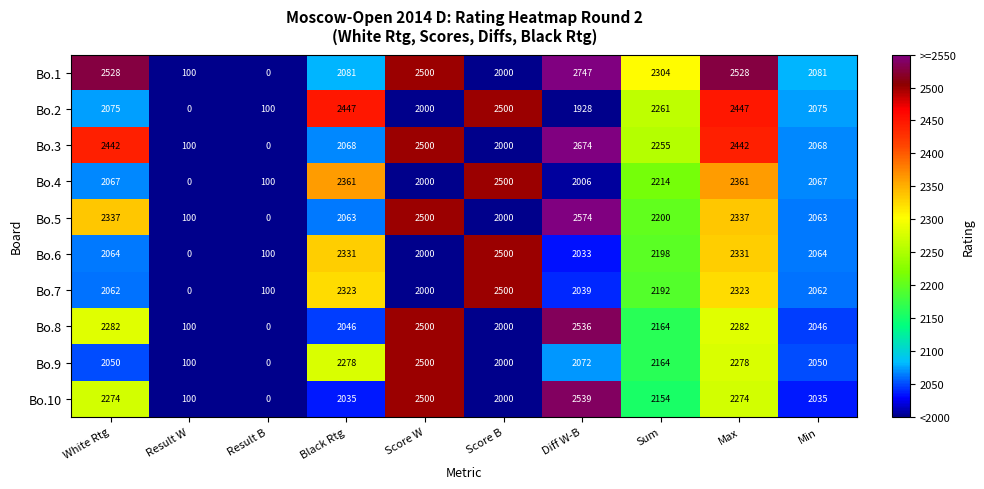

What is the difference between the highest and lowest values at Max?

254